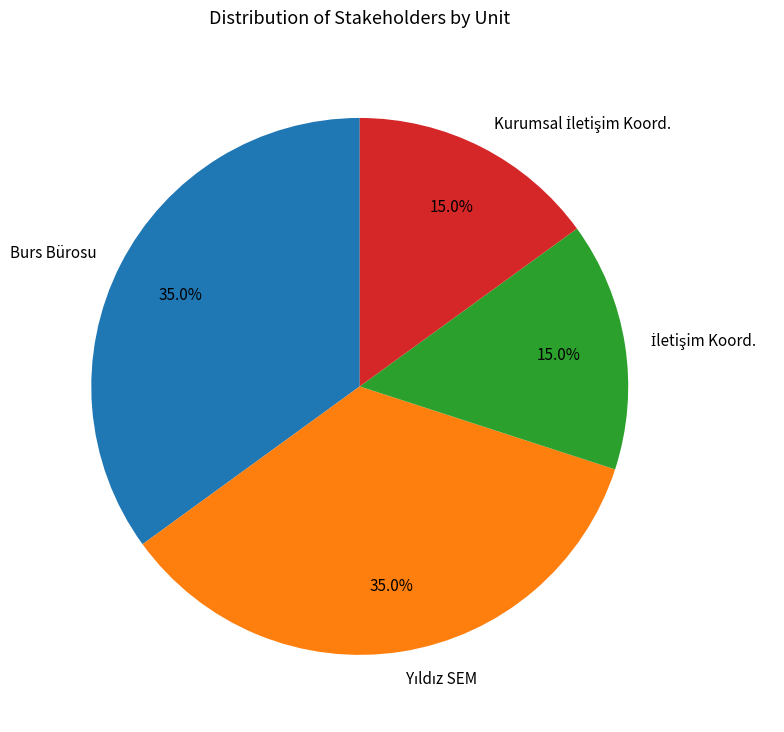

Does any single category account for the majority?

No